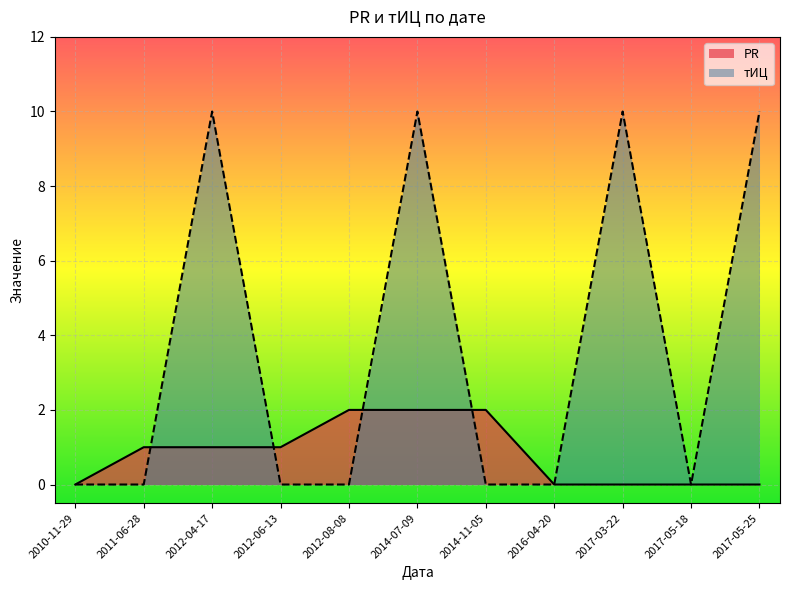

Between which two adjacent categories do PR and тИЦ first intersect?

2011-06-28 and 2012-04-17